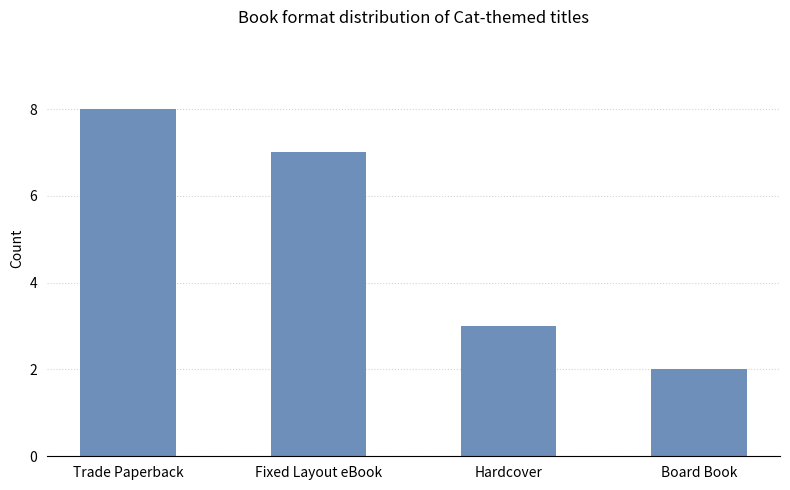

What is the minimum value shown in the chart?

2